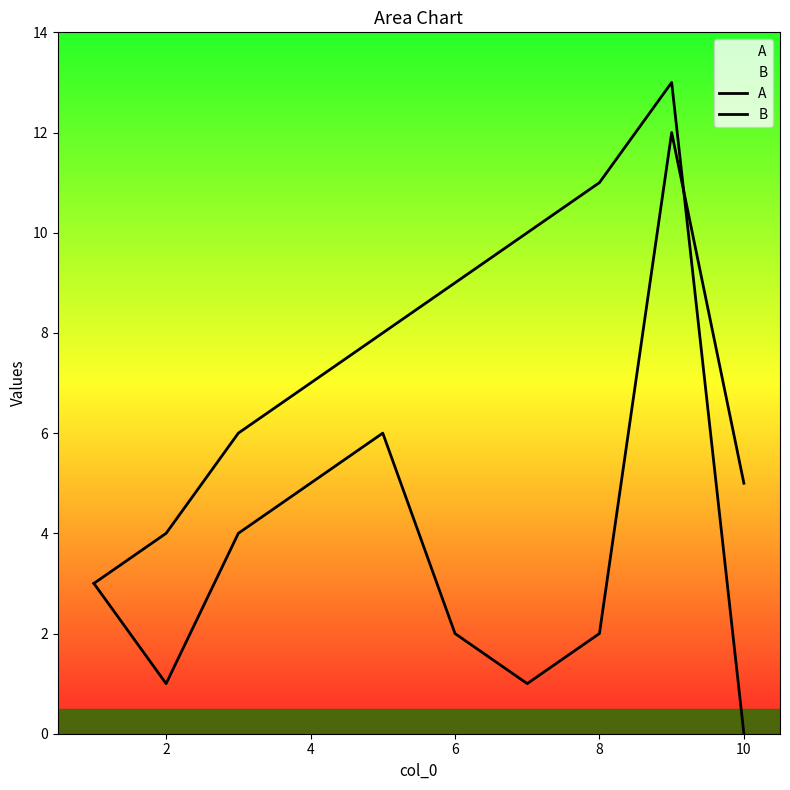

What is the sum of the A values at 2 and 8?

3